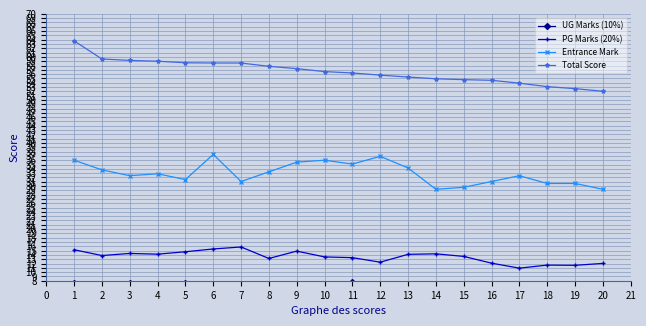

What is the difference between the maximum and minimum values in the Entrance Mark series?

8.1